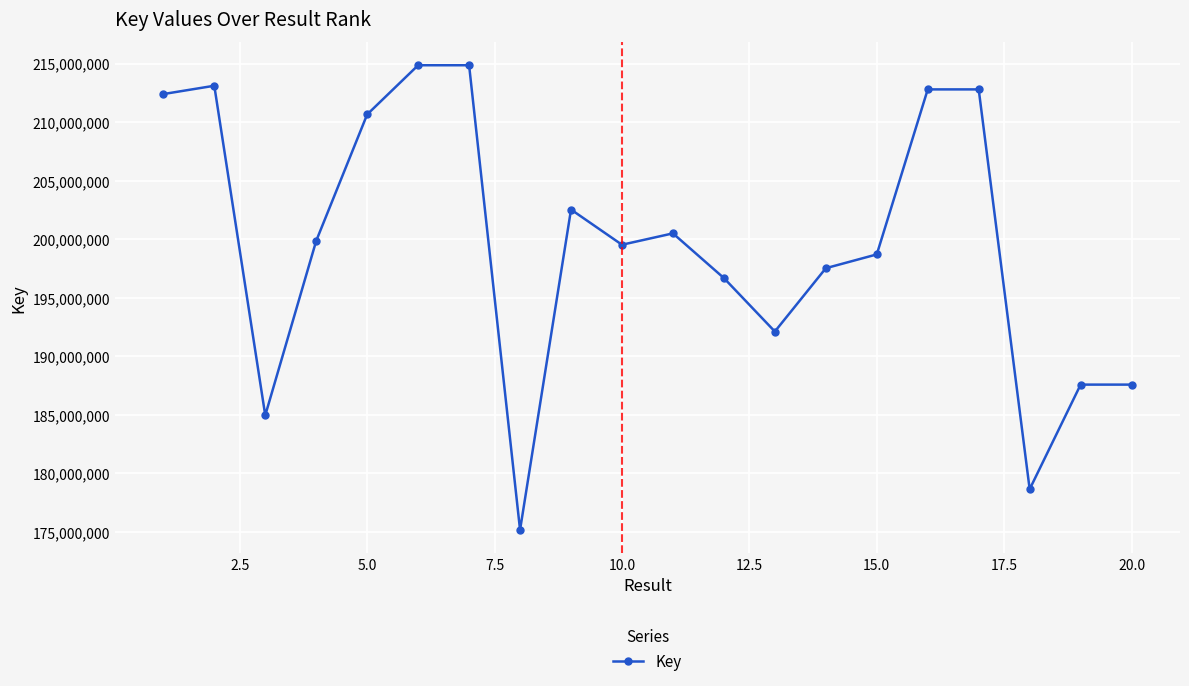

What is the sum of all values?

3992832202